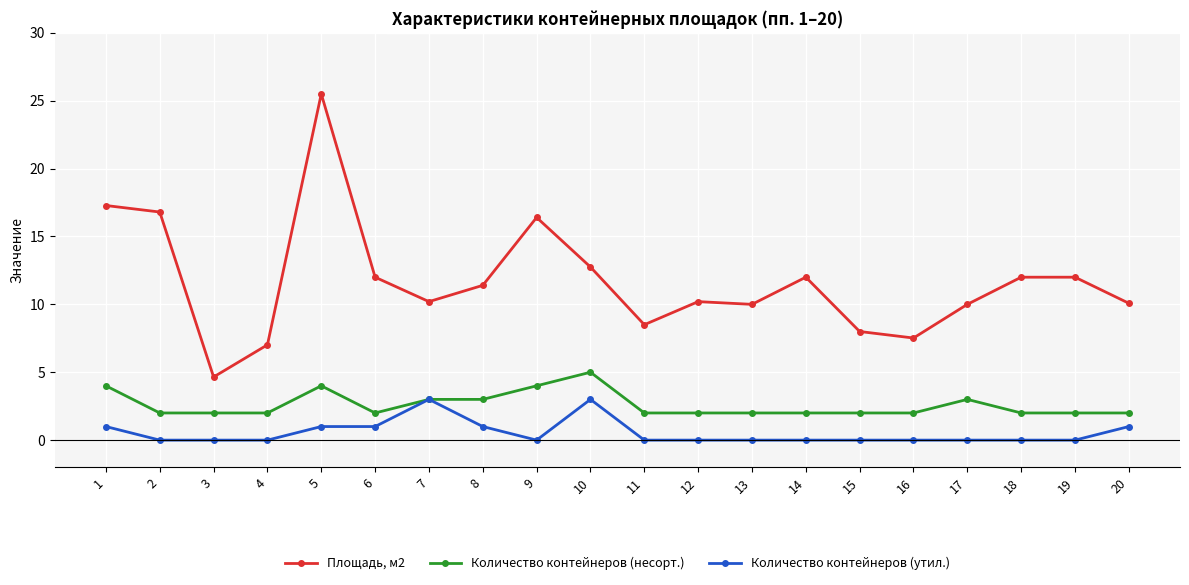

What is the average value of the Количество контейнеров (несорт.) series?

2.6